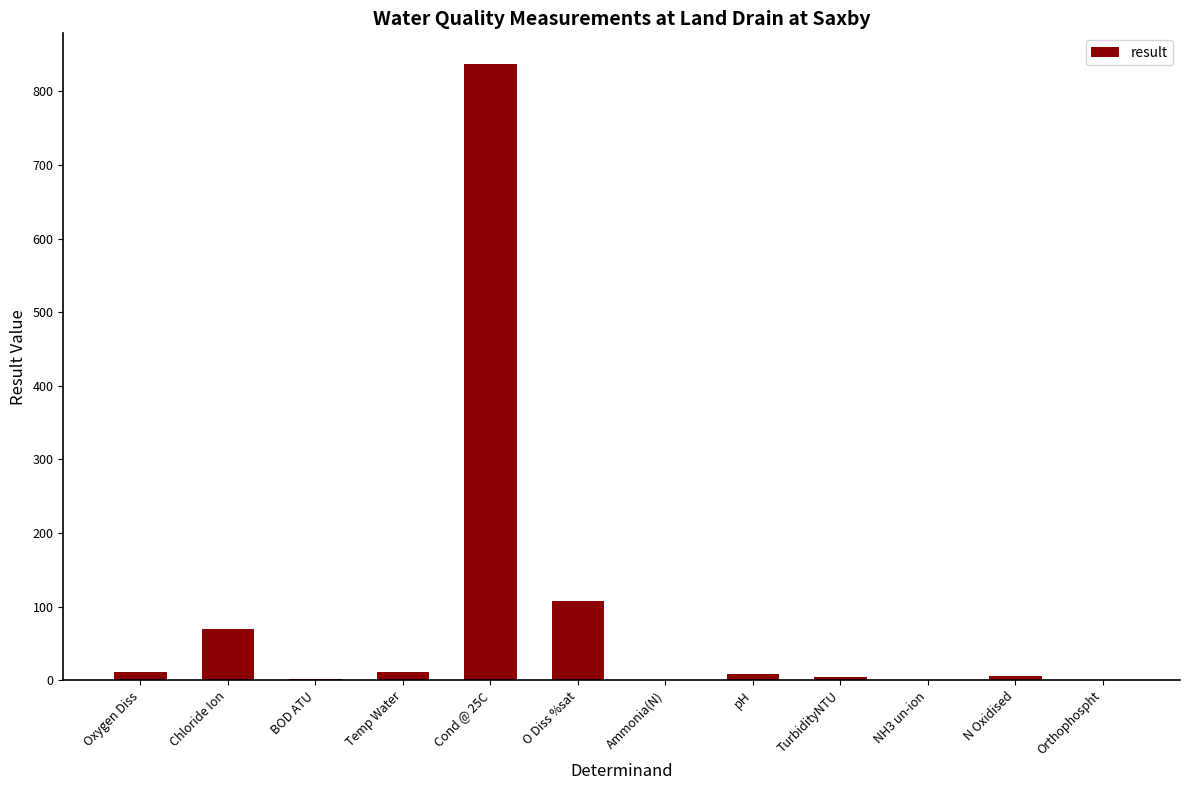

Is it true that the value at Temp Water is 11.6?

True